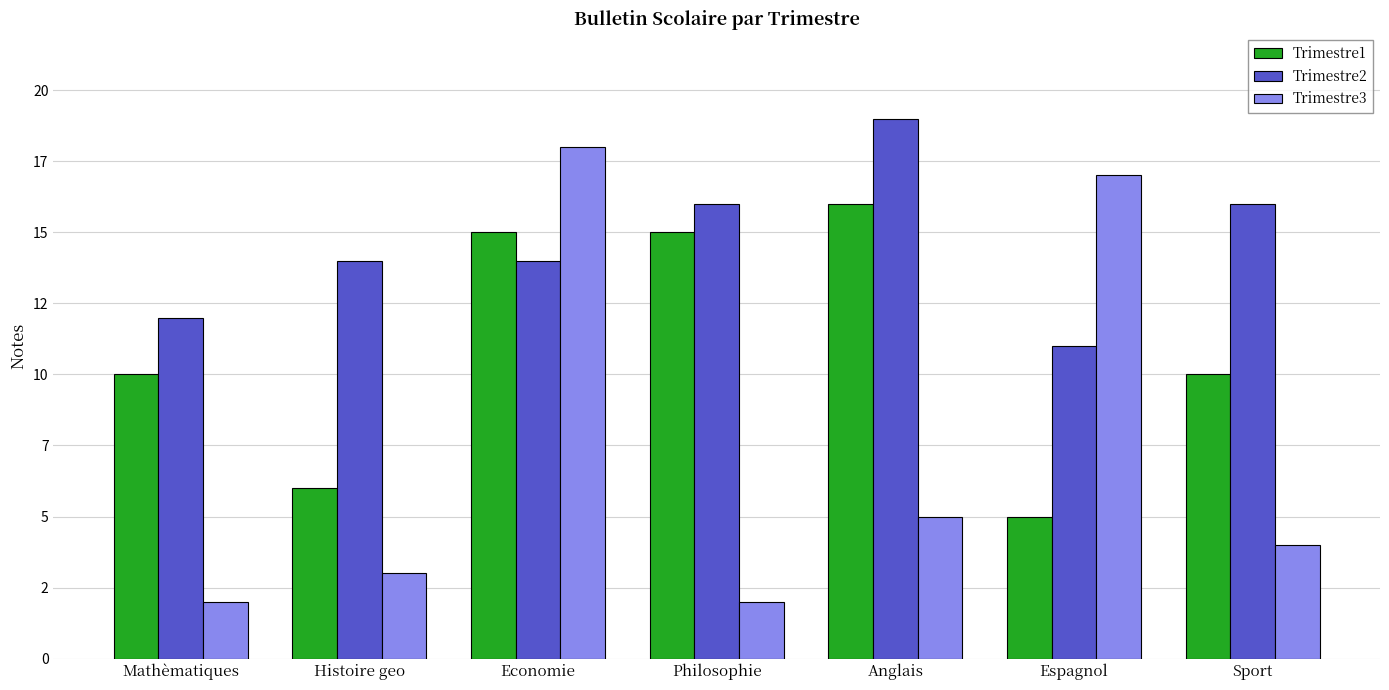

What are all the series names shown in the legend?

Trimestre1, Trimestre2, Trimestre3